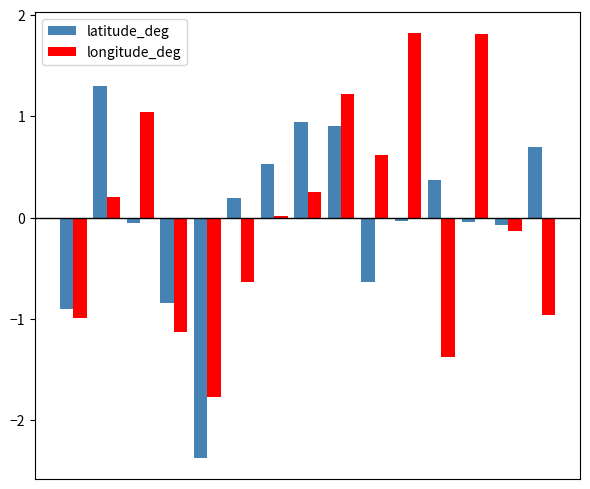

Rank the series by their maximum value, from highest to lowest.

longitude_deg, latitude_deg